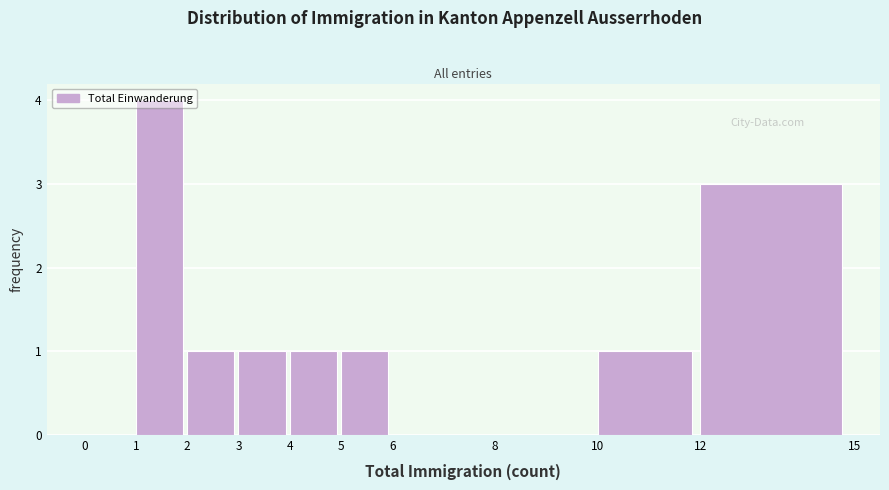

Which range on the x-axis has the tallest bar?

1 to 2